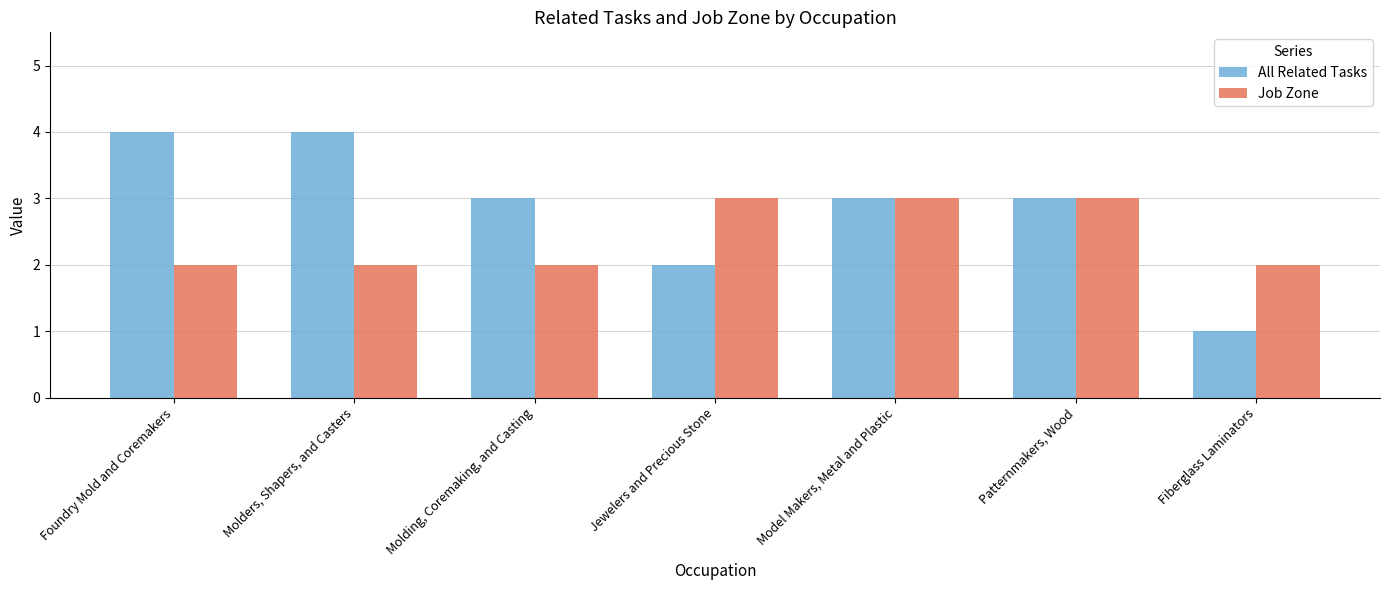

Which series has the largest range (max minus min)?

All Related Tasks